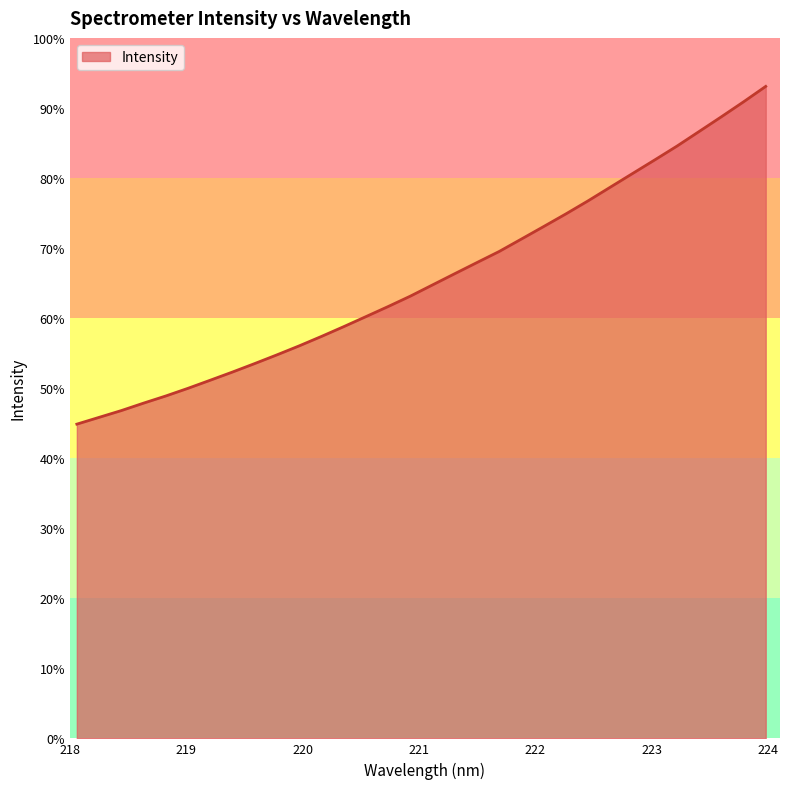

Is this an area chart (filled region under the line)?

Yes